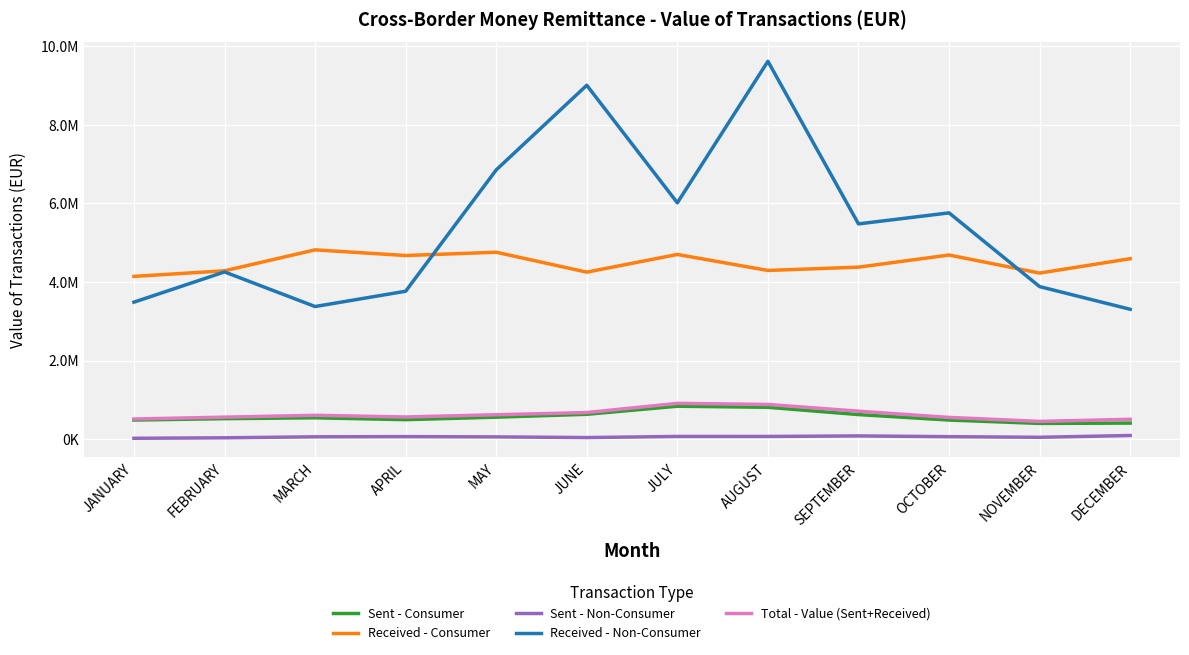

What is the sum of the Received - Consumer values at JANUARY and JUNE?

8396725.0